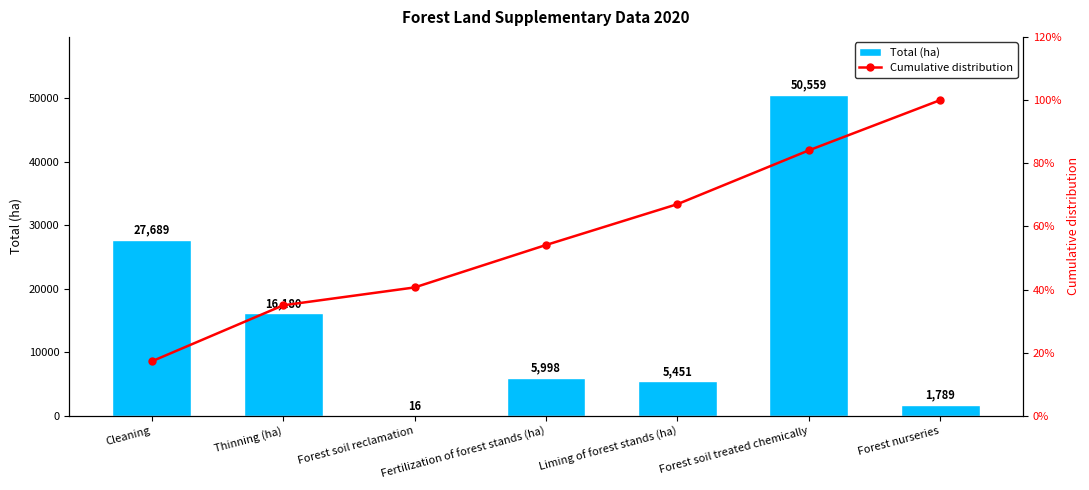

Rank the series at Thinning (ha) from highest to lowest value.

Total (ha), Cumulative distribution